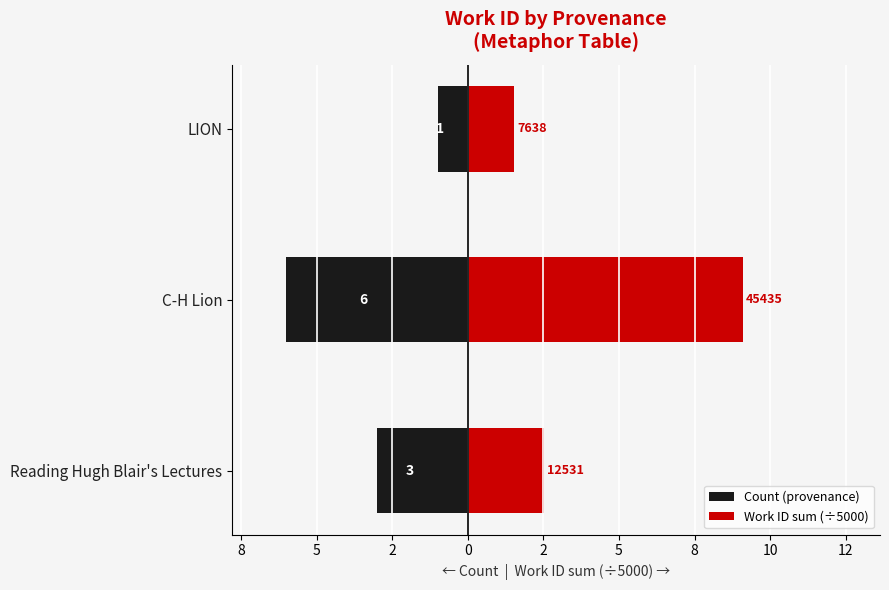

At how many categories does at least one series exceed 0?

3